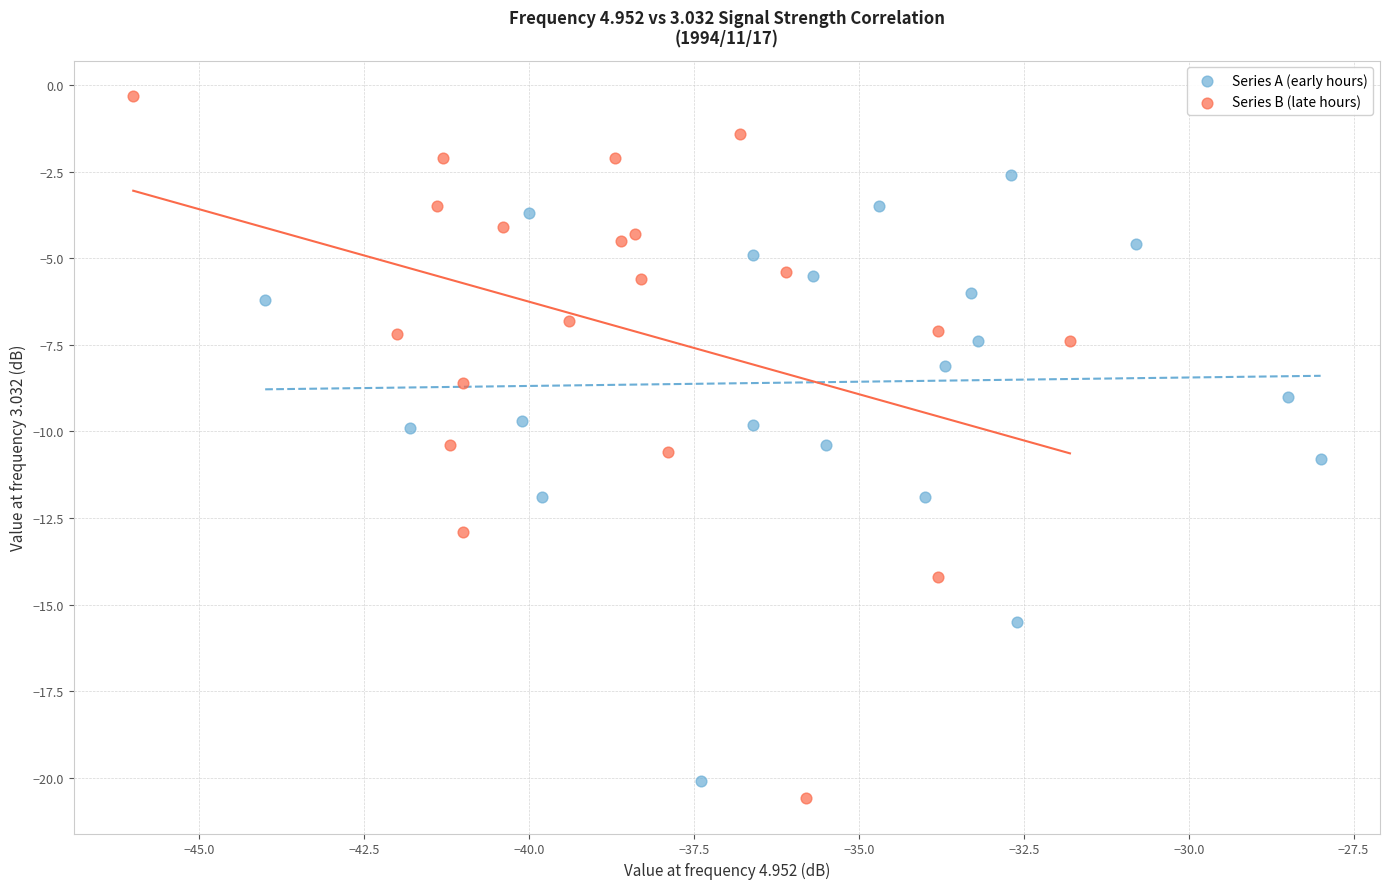

Which series has the widest spread of Y values?

Series B (late hours)